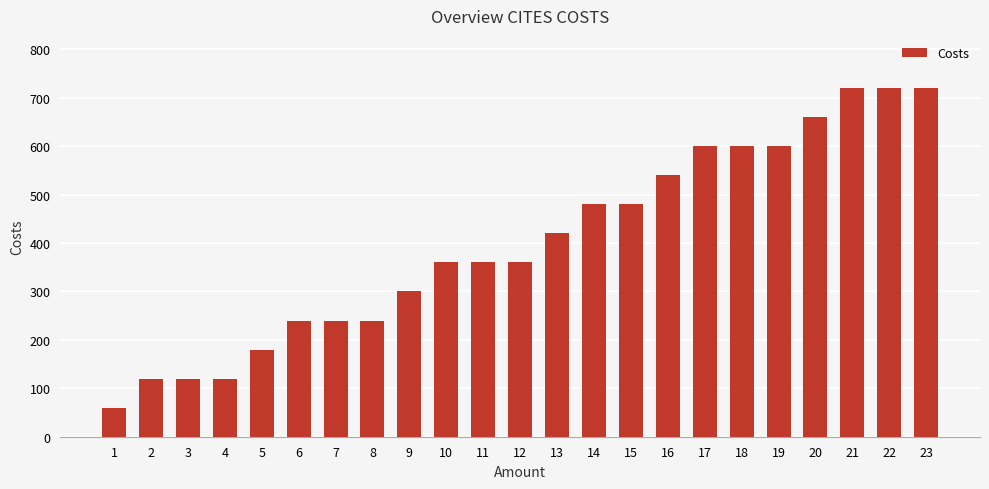

The value at 17 is 936. True or false?

False